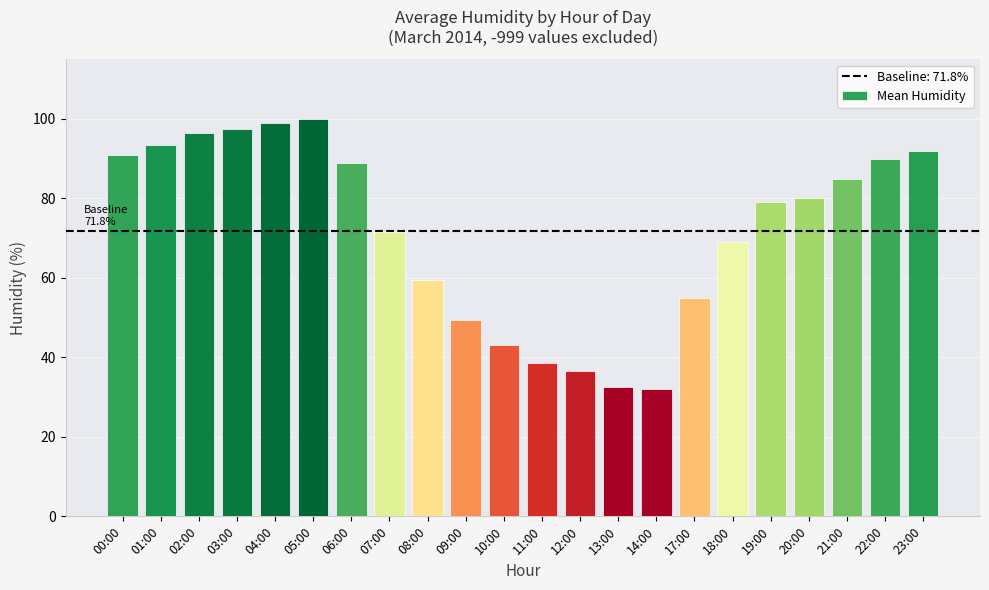

What is the label of the 7th bar from the left?

06:00